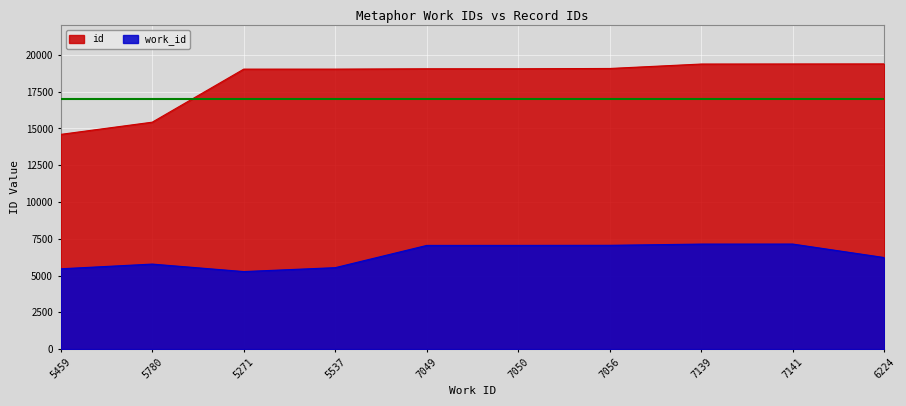

What is the value of the id point at the 3rd from the left?

19031